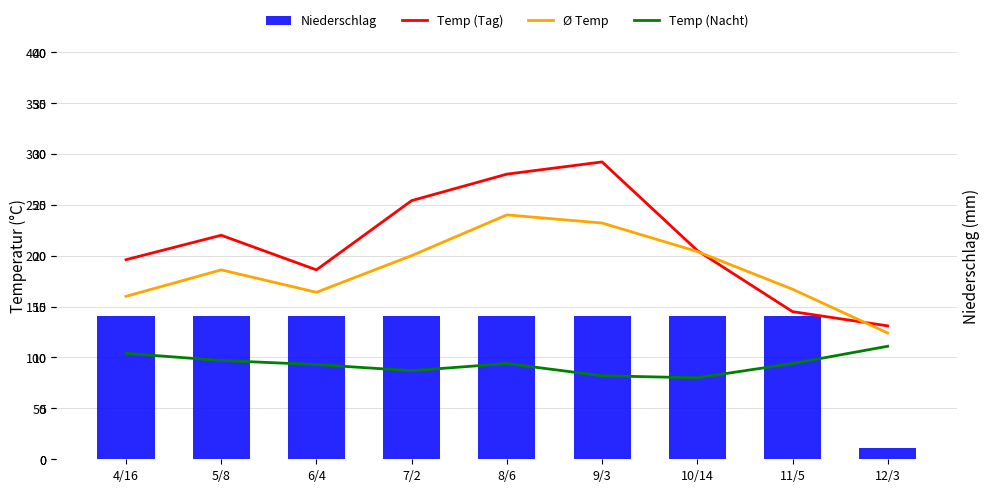

The Niederschlag series shows 141.0 at 10/14. True or false?

True